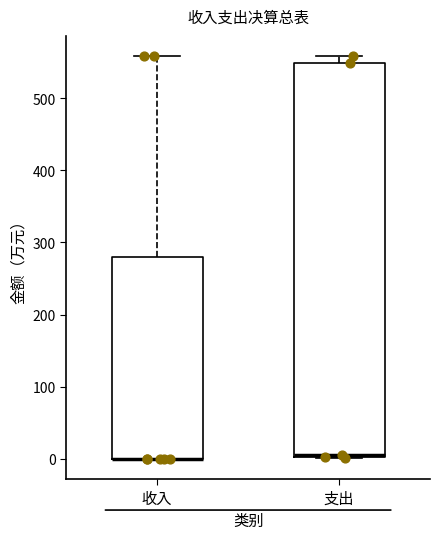

Reading left to right, read every box against the y-axis: the position of its median line, the range the box covers, and the ends of its whiskers. The values are not printed on the chart, so give them approximately, as read against the axis.

收入: median 0 (drawn on the box's lower edge), box 0 to 280, whiskers 0 to 560
支出: median 10, box 0 to 550, whiskers 0 to 560